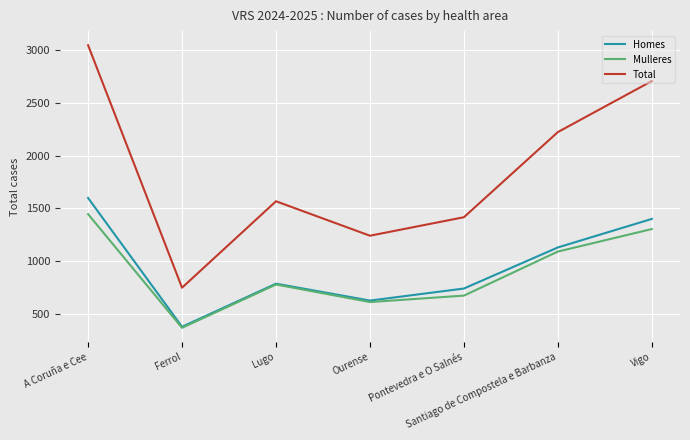

At which category is the sum across all series the highest?

A Coruña e Cee